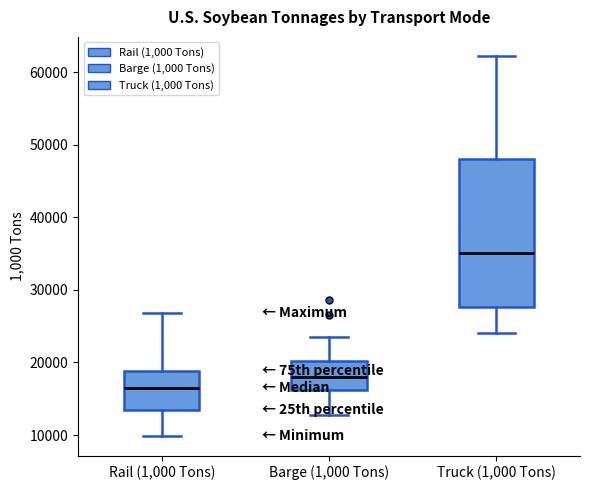

Reading left to right, transcribe this box plot: for each box, give where its median line is, the range the box spans, and where its two whiskers end, as read against the y-axis. The values are not printed on the chart, so give them approximately, as read against the axis.

Rail (1,000 Tons): median 16000, box 13000 to 19000, whiskers 10000 to 27000
Barge (1,000 Tons): median 18000, box 16000 to 20000, whiskers 13000 to 23000
Truck (1,000 Tons): median 35000, box 28000 to 48000, whiskers 24000 to 62000